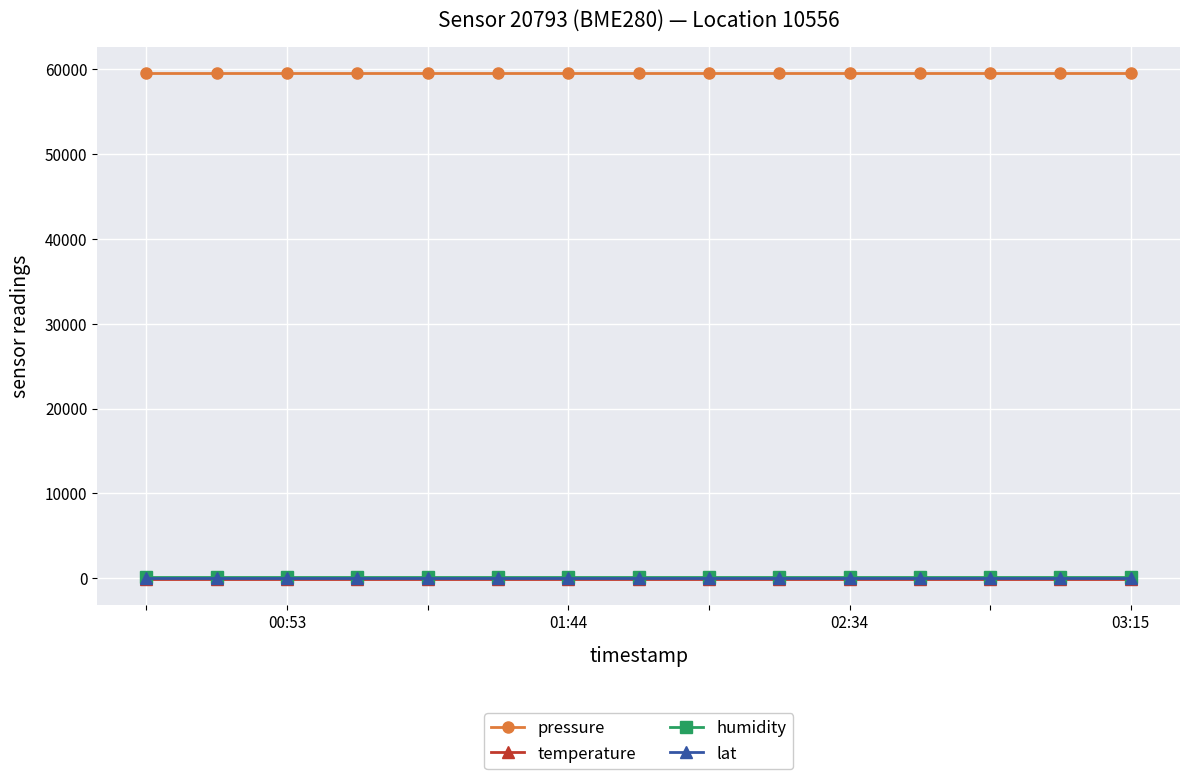

True or false: lat and pressure intersect in this chart.

False